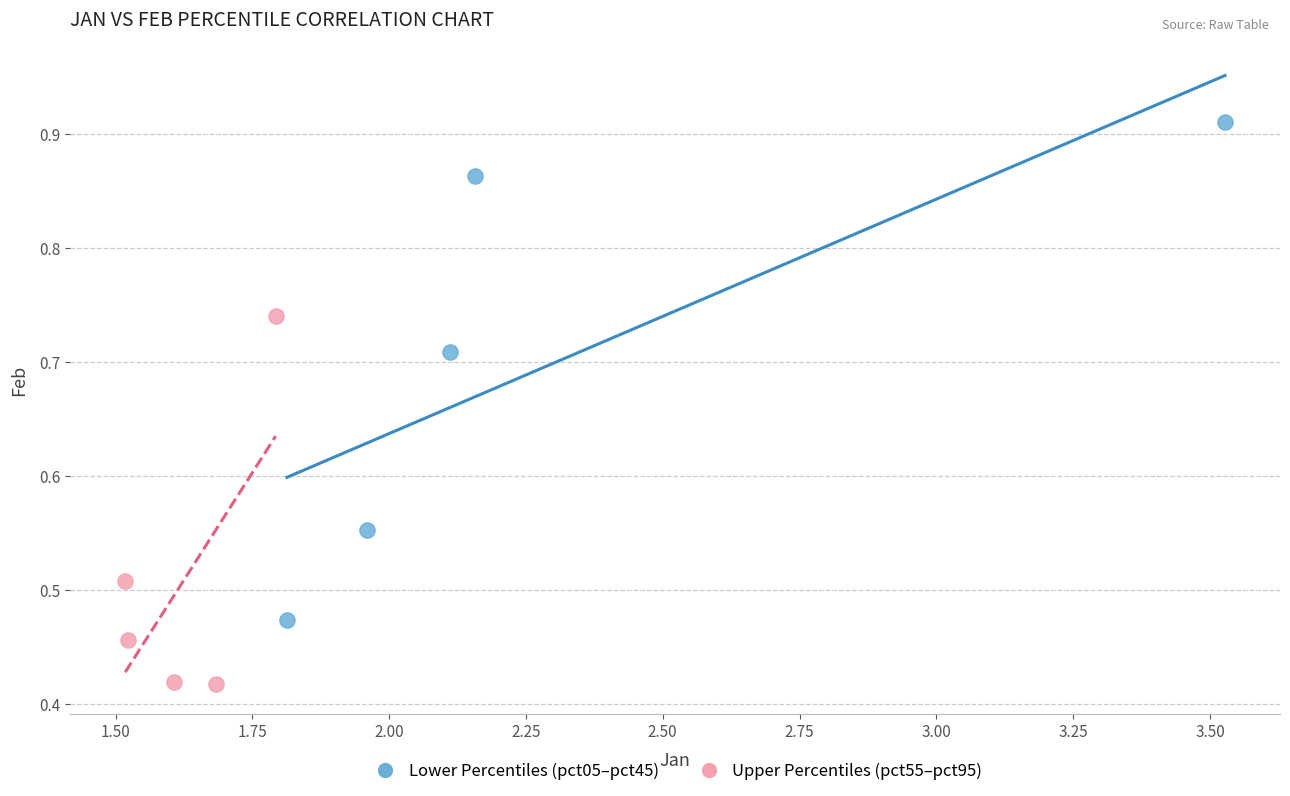

Which series has the widest spread of Y values?

Lower Percentiles (pct05–pct45)